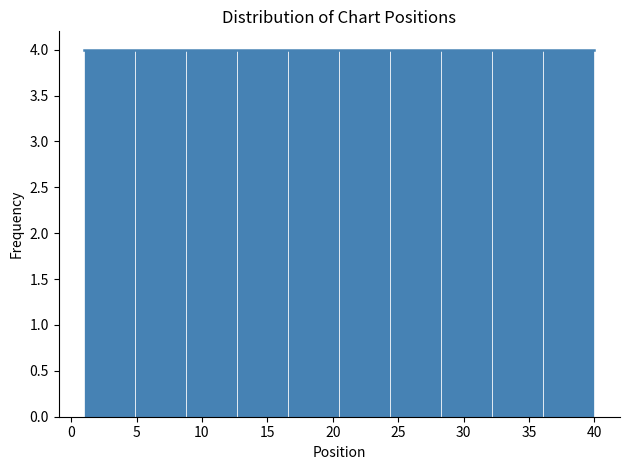

Reading left to right, list every bar in this chart as the range it spans on the x-axis followed by its height. Neither the bar edges nor the heights are printed on the chart, so give them approximately, as read against the axes.

1.0 to 4.9: 4
4.9 to 8.8: 4
8.8 to 12.7: 4
12.7 to 16.6: 4
16.6 to 20.5: 4
20.5 to 24.4: 4
24.4 to 28.3: 4
28.3 to 32.2: 4
32.2 to 36.1: 4
36.1 to 40.0: 4